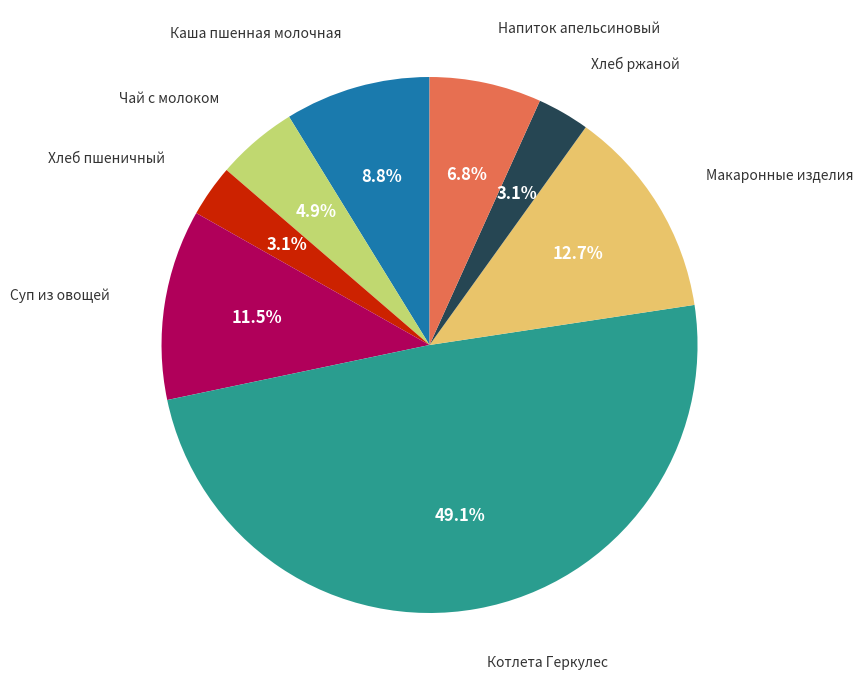

Is there any slice that represents more than half of the pie?

No